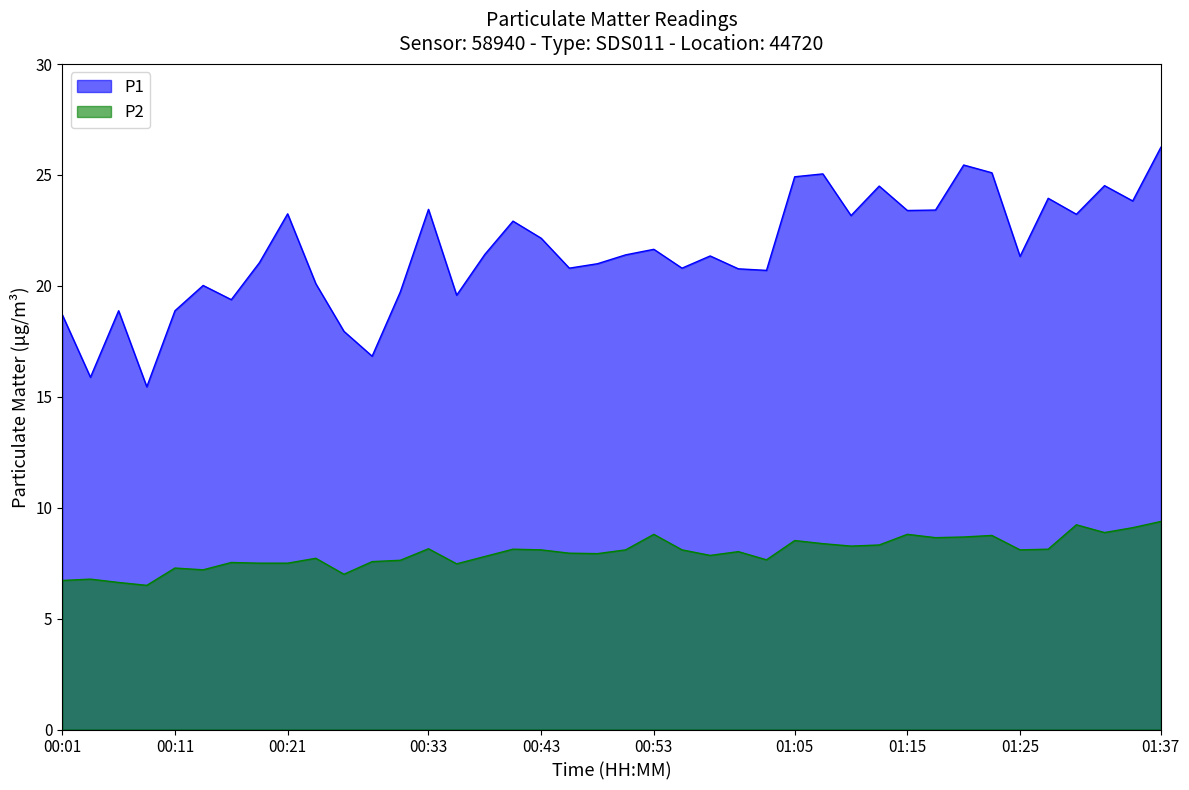

True or false: P2 and P1 cross at least once.

False